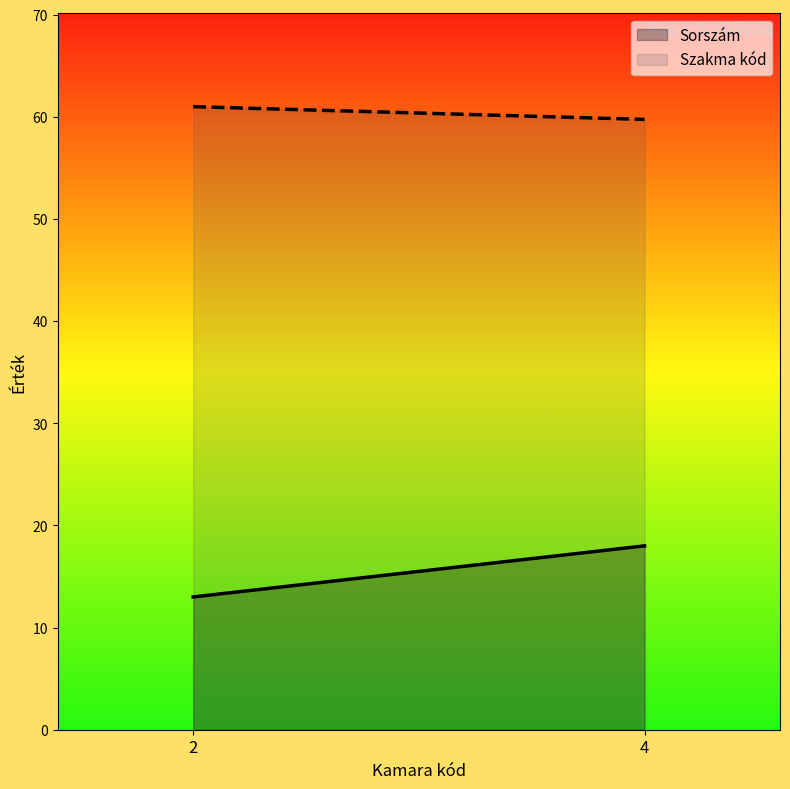

What value does the Szakma kód series have at 2?

61.0